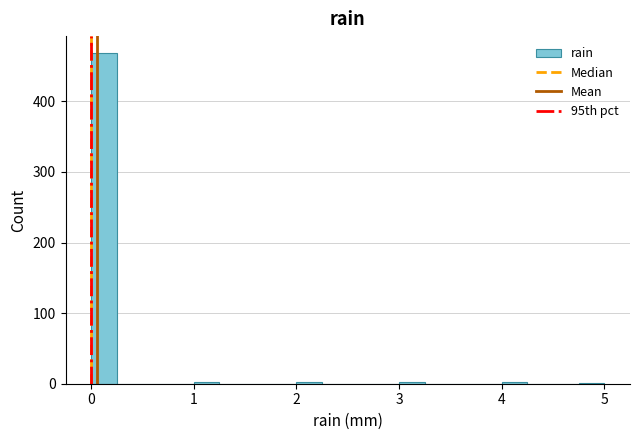

Around what value on the x-axis is the tallest bar? Give the approximate position of its centre, as read against the axis.

0.1